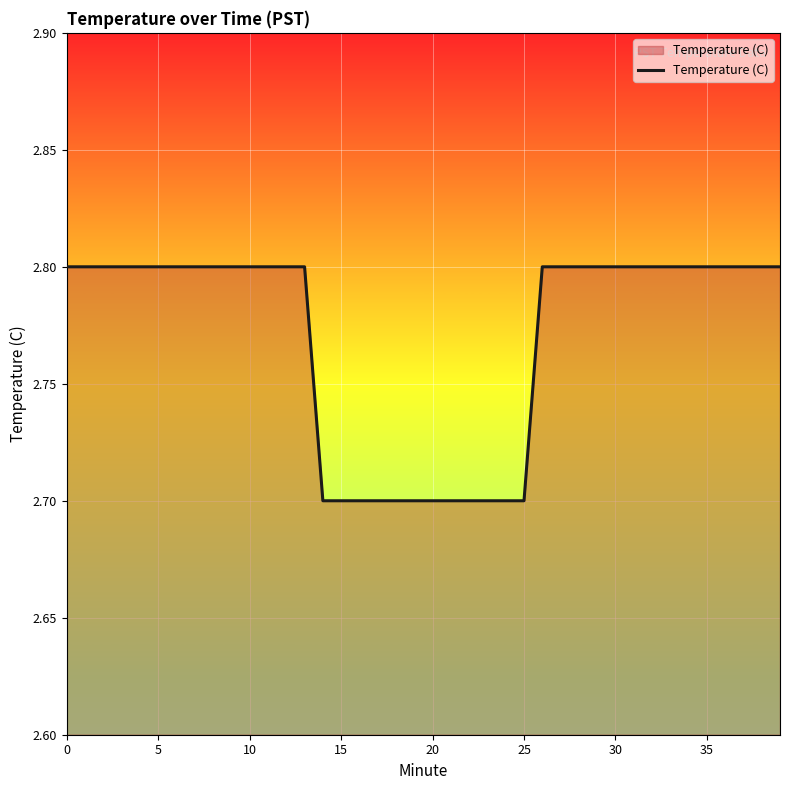

Reading left to right, what are all the values shown in this chart?

2.8	2.8	2.8	2.8	2.8	2.8	2.8	2.8	2.8	2.8	2.8	2.8	2.8	2.8	2.7	2.7	2.7	2.7	2.7	2.7	2.7	2.7	2.7	2.7	2.7	2.7	2.8	2.8	2.8	2.8	2.8	2.8	2.8	2.8	2.8	2.8	2.8	2.8	2.8	2.8